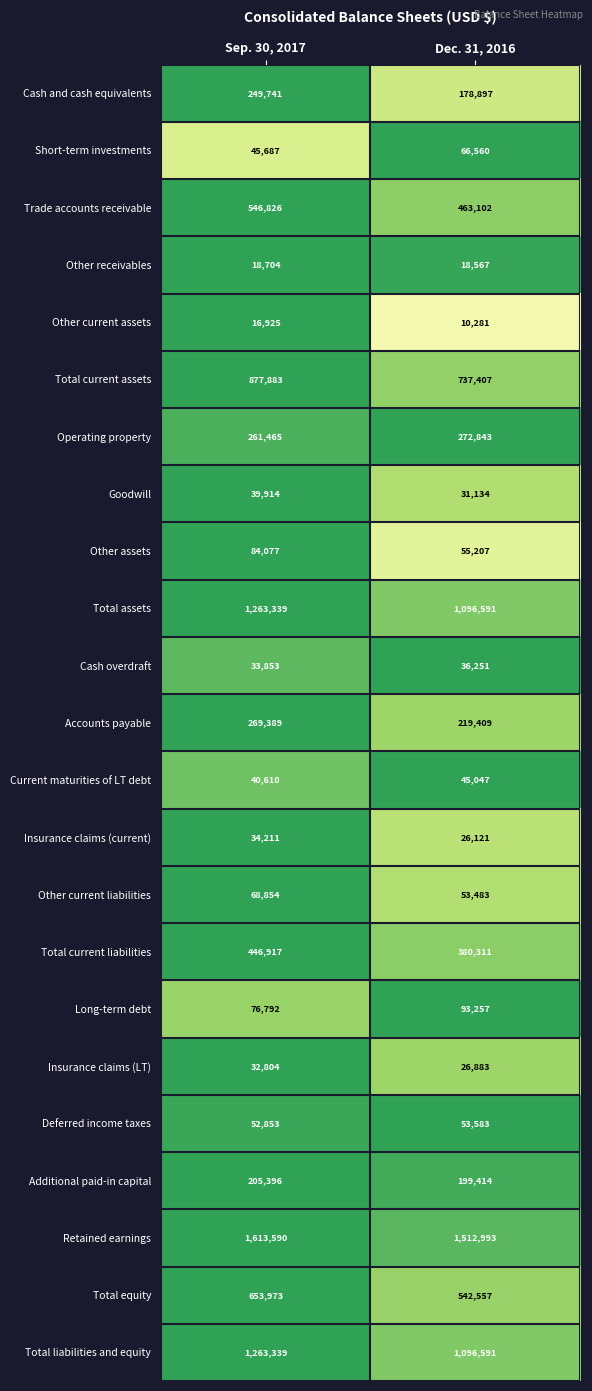

The value of Additional paid-in capital at Sep. 30, 2017 is 205396. True or false?

True